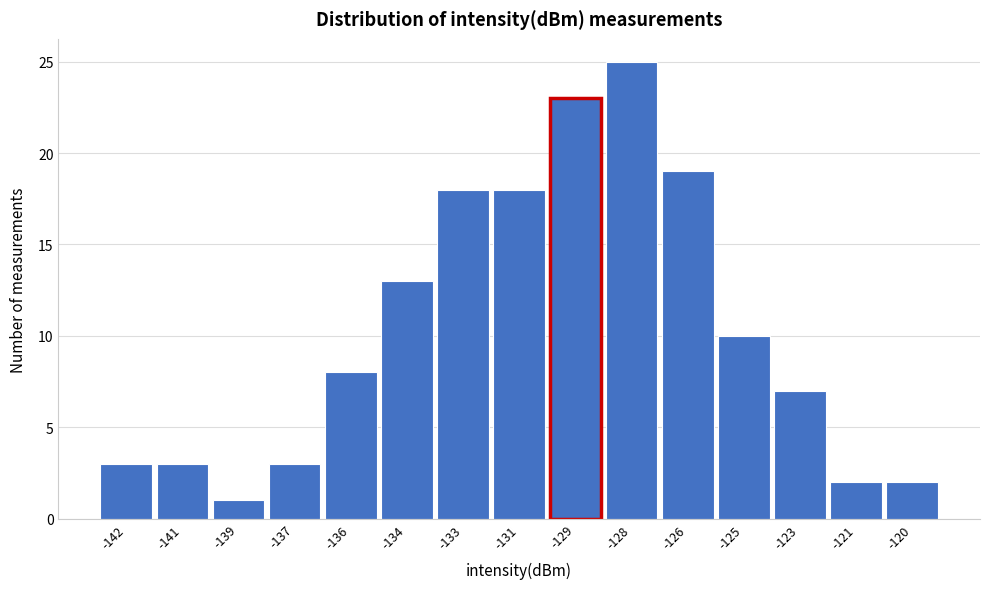

Reading left to right, transcribe all the data shown in this chart.

-142=3	-141=3	-139=1	-137=3	-136=8	-134=13	-133=18	-131=18	-129=23	-128=25	-126=19	-125=10	-123=7	-121=2	-120=2